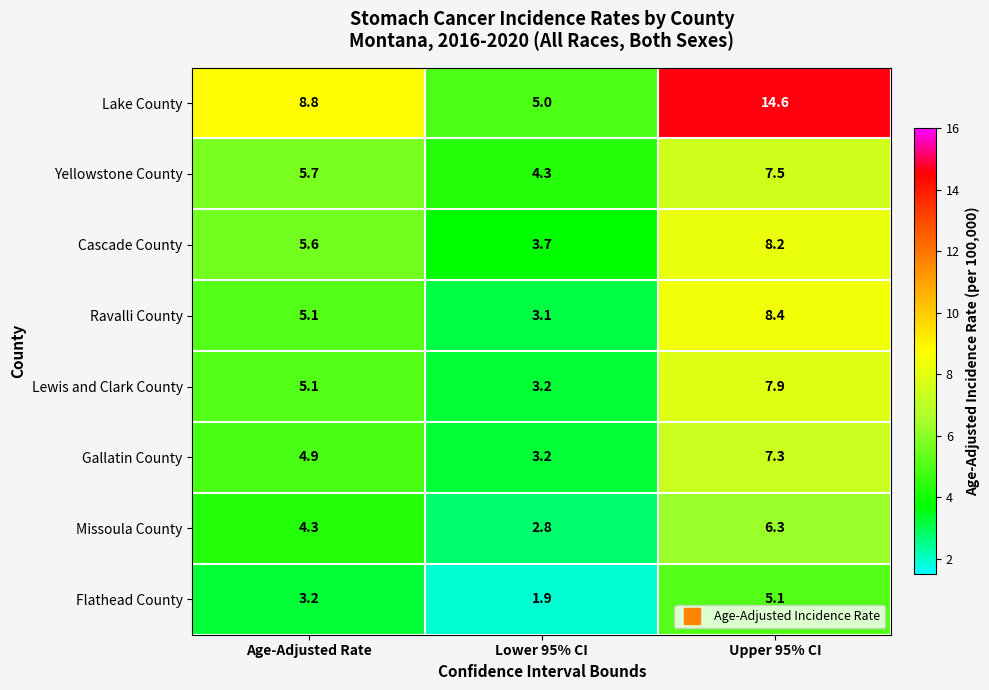

What is the spread (max minus min) of values at Upper 95% CI?

9.5